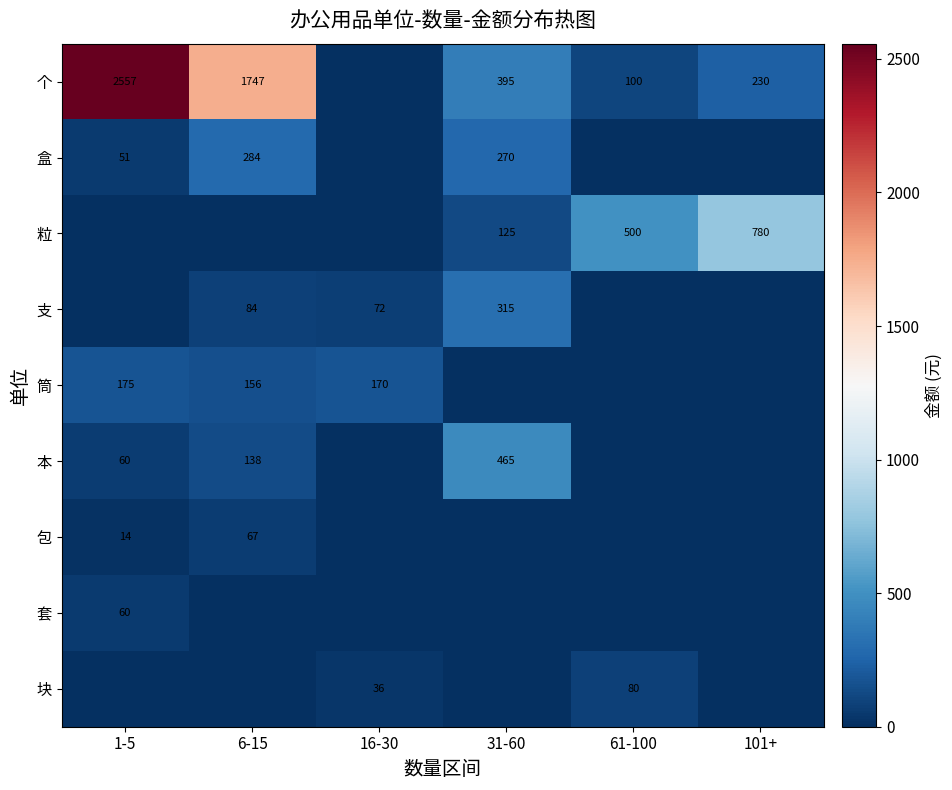

The value of 筒 at 16-30 is 170. True or false?

True